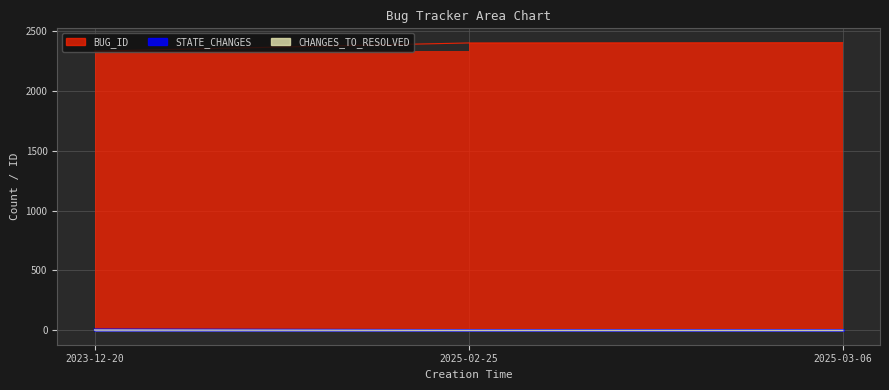

How many STATE_CHANGES values are between 2 and 7?

3